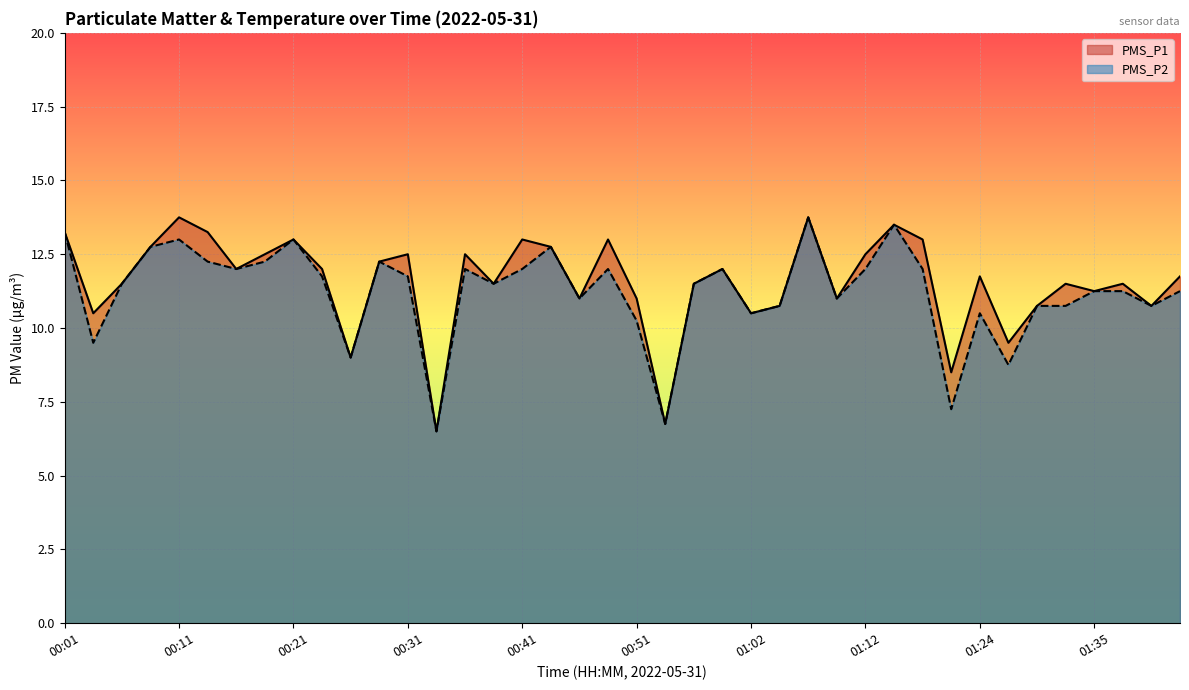

The value of PMS_P2 at 00:16 is 12.0. True or false?

True